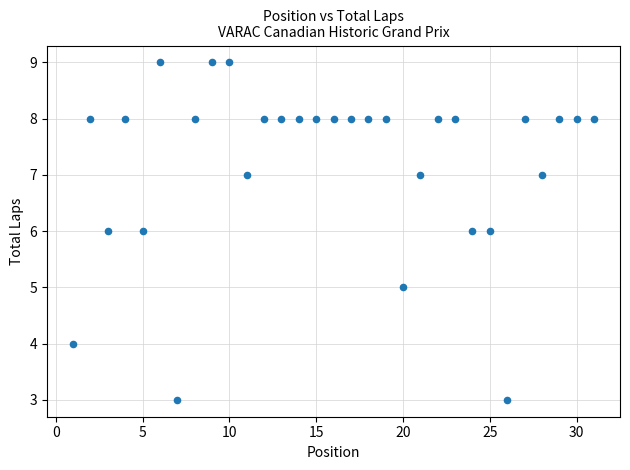

What is the range of X values (max minus min)?

30